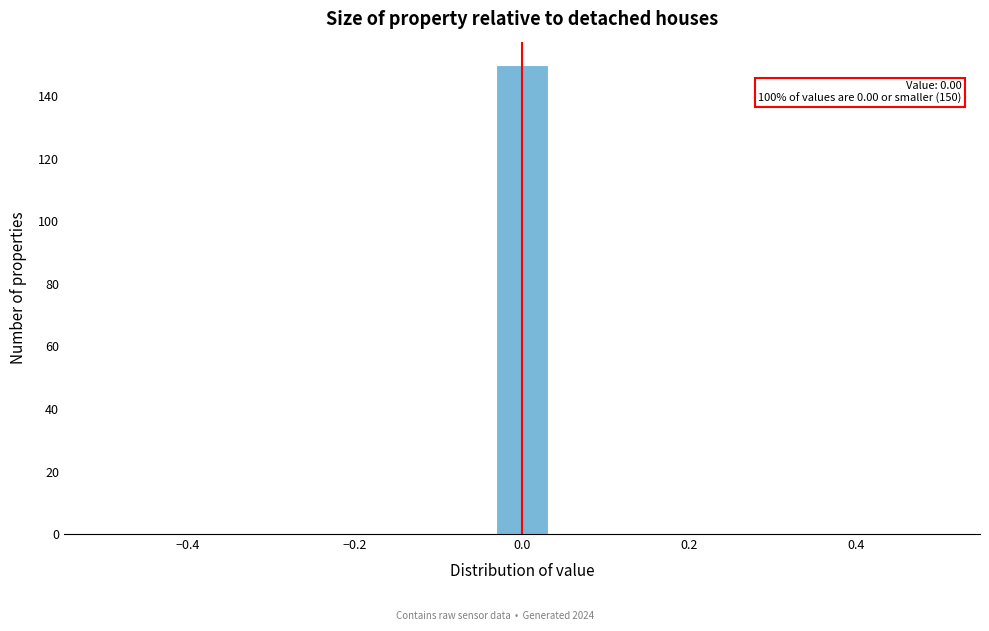

Read against the x-axis, roughly where is the centre of the tallest bar?

0.00